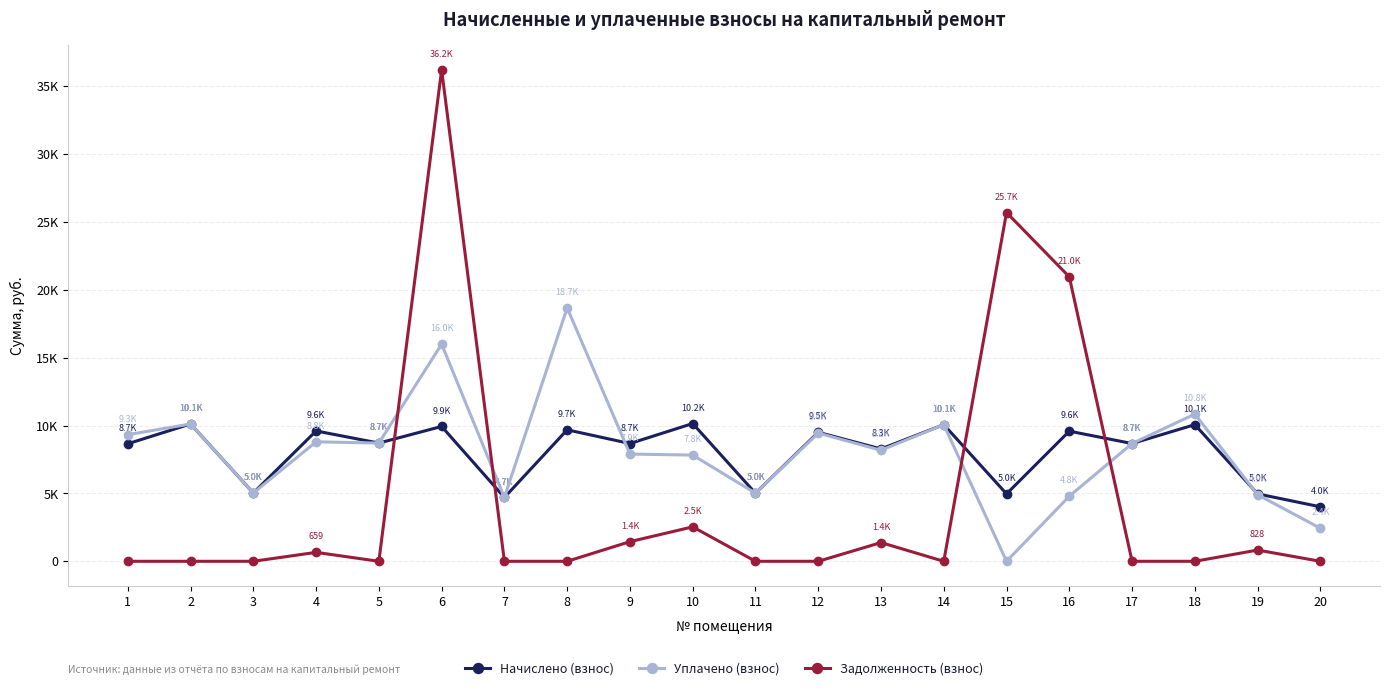

What are all the series names shown in the legend?

Начислено (взнос), Уплачено (взнос), Задолженность (взнос)